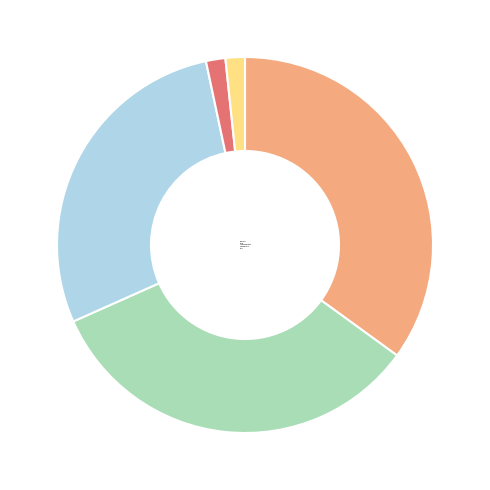

Is Compact Disk the majority of the pie?

No